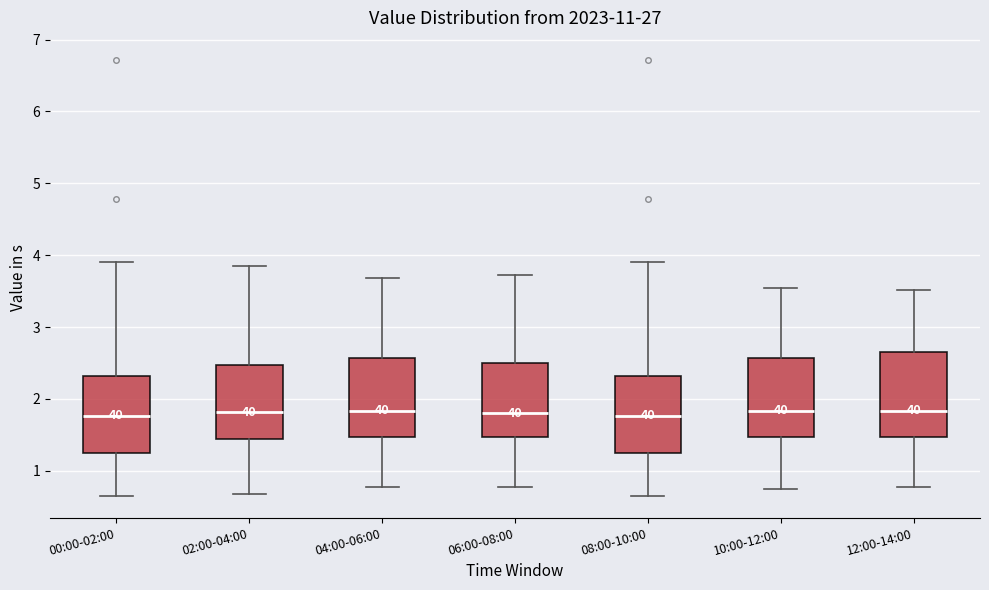

Reading left to right, read every box against the y-axis: the position of its median line, the range the box covers, and the ends of its whiskers. The values are not printed on the chart, so give them approximately, as read against the axis.

00:00-02:00: median 1.8, box 1.2 to 2.3, whiskers 0.7 to 3.9
02:00-04:00: median 1.8, box 1.4 to 2.5, whiskers 0.7 to 3.9
04:00-06:00: median 1.8, box 1.5 to 2.6, whiskers 0.8 to 3.7
06:00-08:00: median 1.8, box 1.5 to 2.5, whiskers 0.8 to 3.7
08:00-10:00: median 1.8, box 1.2 to 2.3, whiskers 0.7 to 3.9
10:00-12:00: median 1.8, box 1.5 to 2.6, whiskers 0.8 to 3.6
12:00-14:00: median 1.8, box 1.5 to 2.7, whiskers 0.8 to 3.5